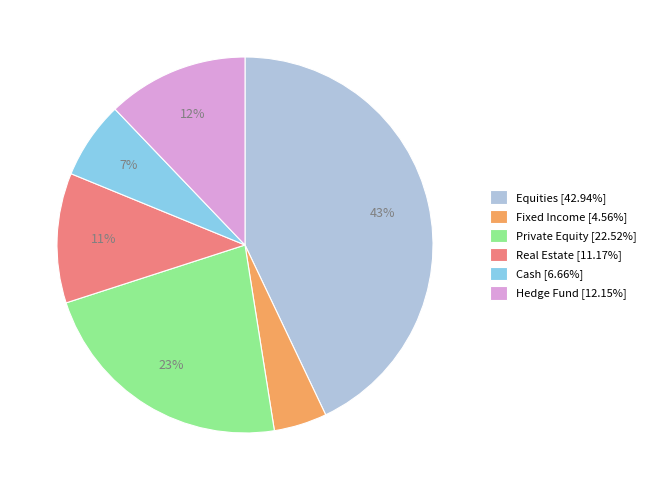

The Hedge Fund slice represents 1% of the pie. True or false?

False